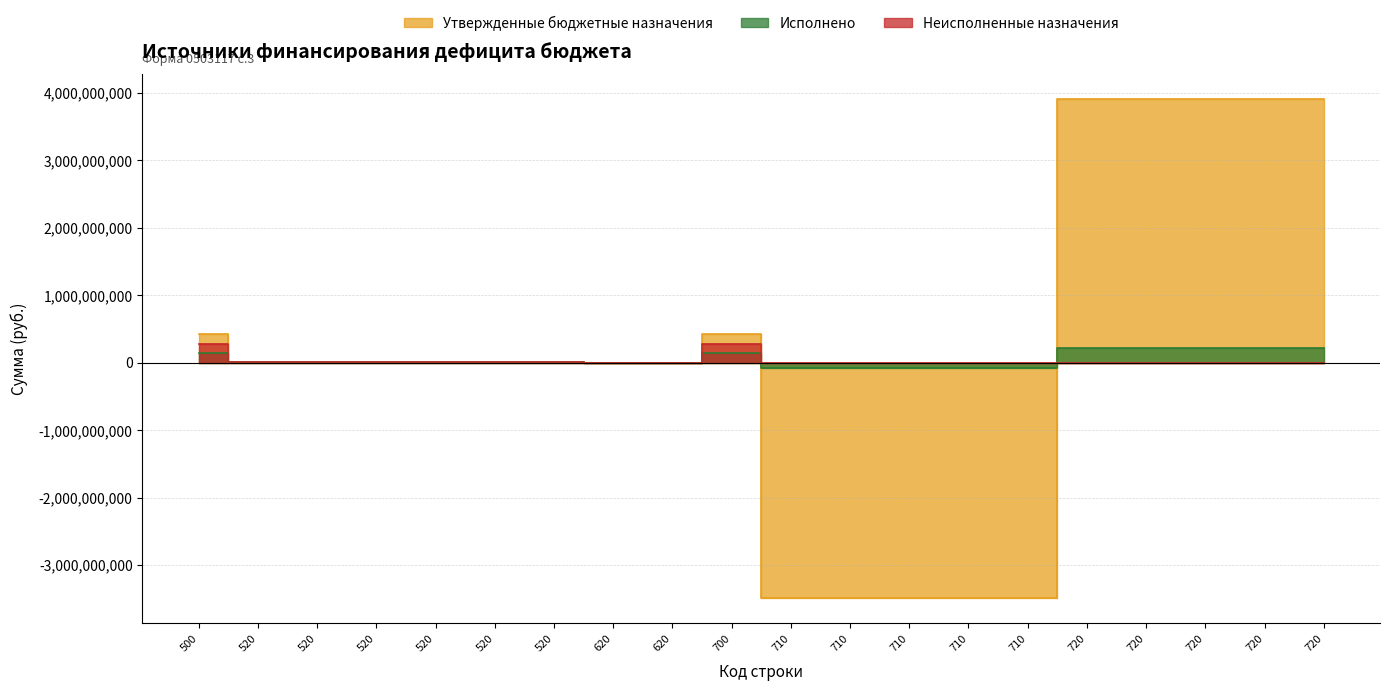

What are all the series names shown in the legend?

Утвержденные бюджетные назначения, Исполнено, Неисполненные назначения